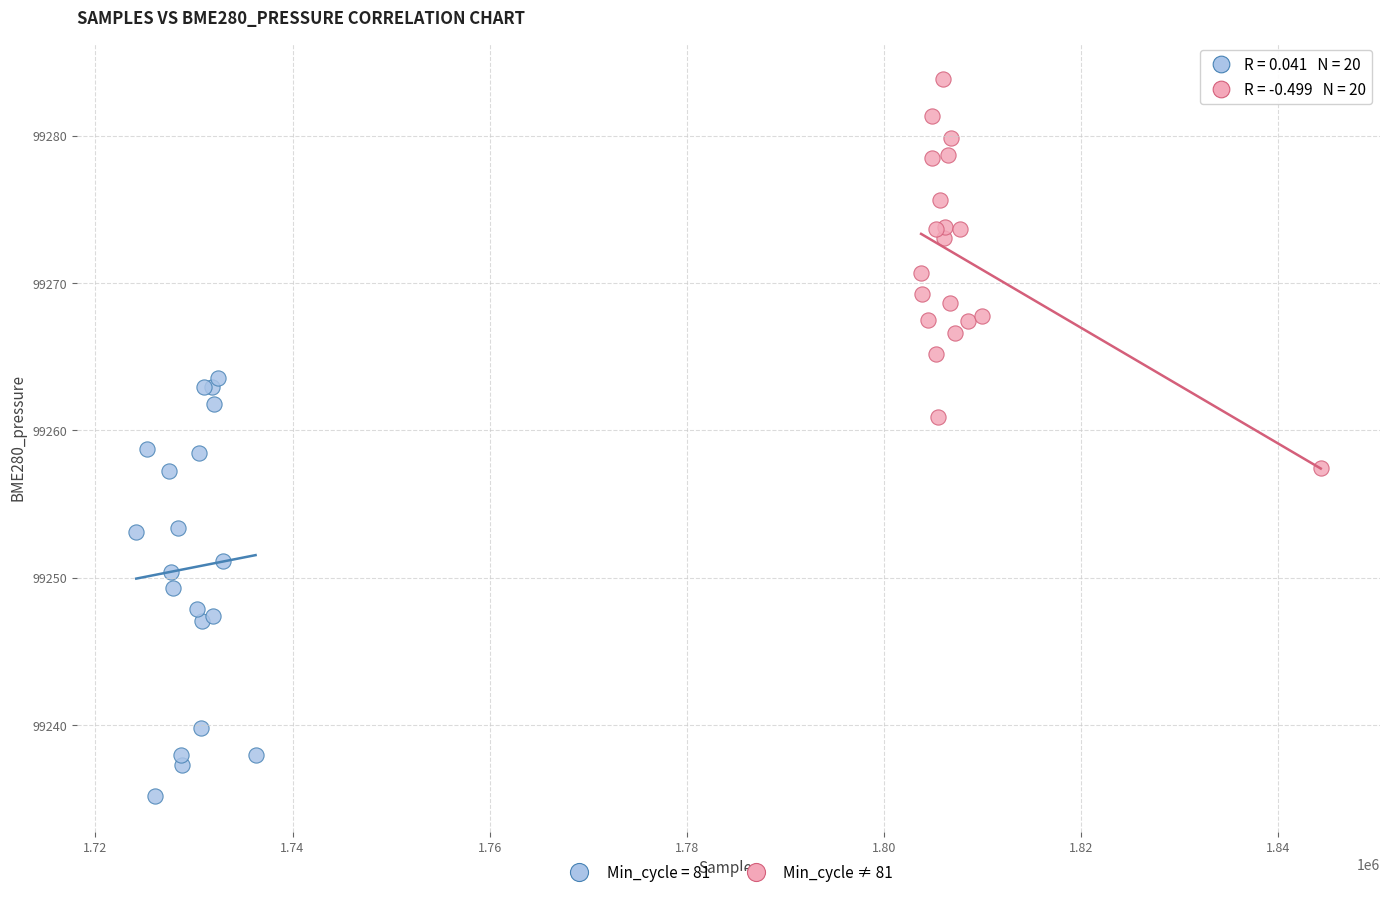

Which series has the widest spread of Y values?

Min_cycle = 81